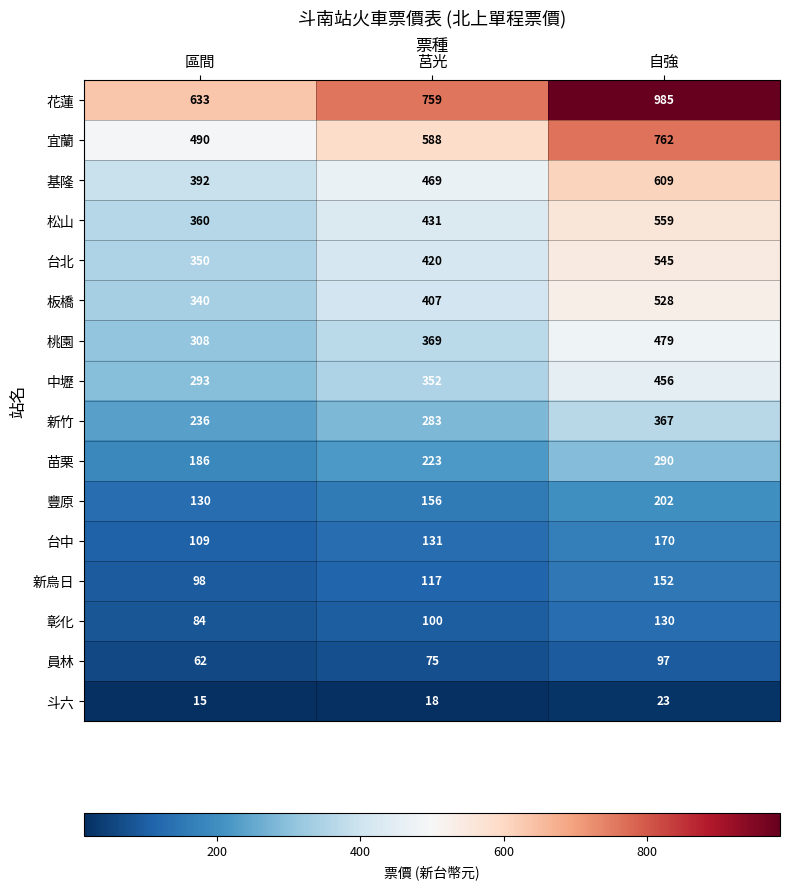

What is the approximate value of 宜蘭 at 自強?

762